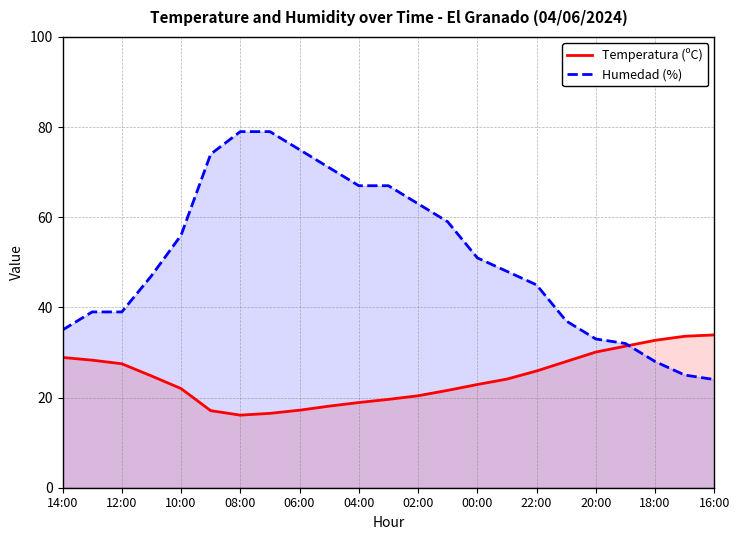

What are all the series names shown in the legend?

Temperatura (ºC), Humedad (%)